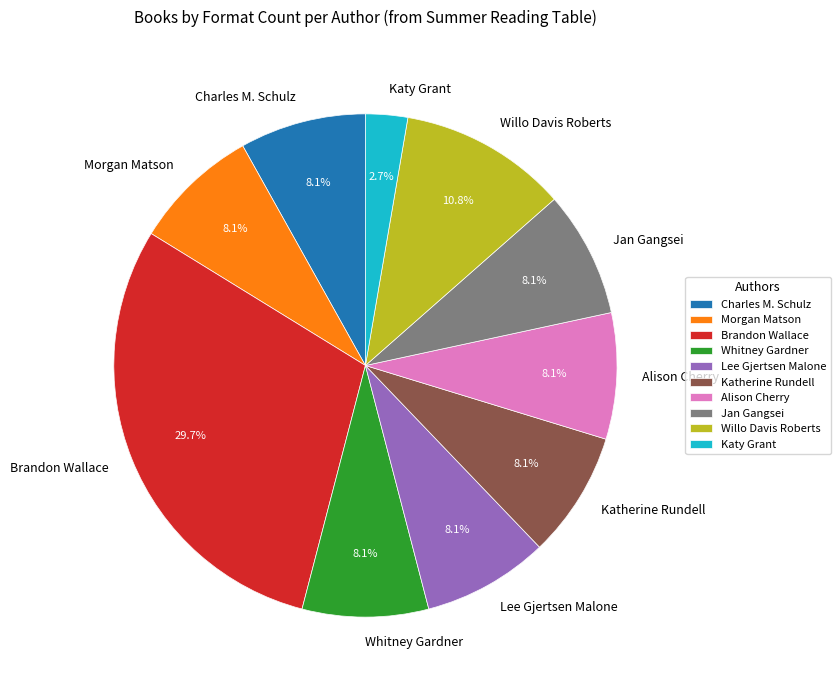

The Charles M. Schulz (Camp) slice represents 5% of the pie. True or false?

True